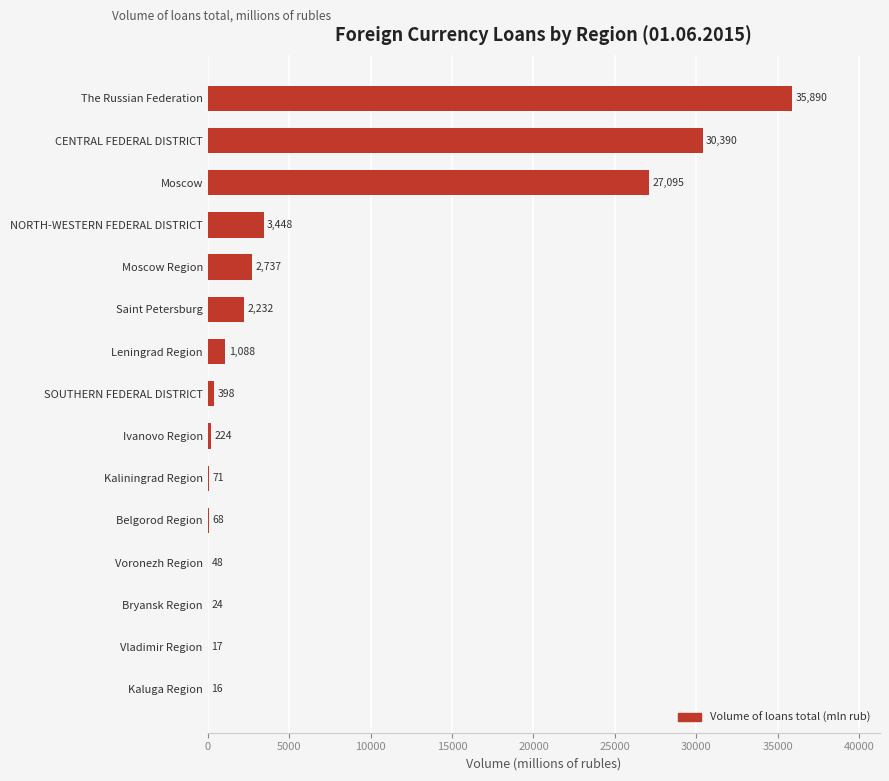

What is the average value?

6916